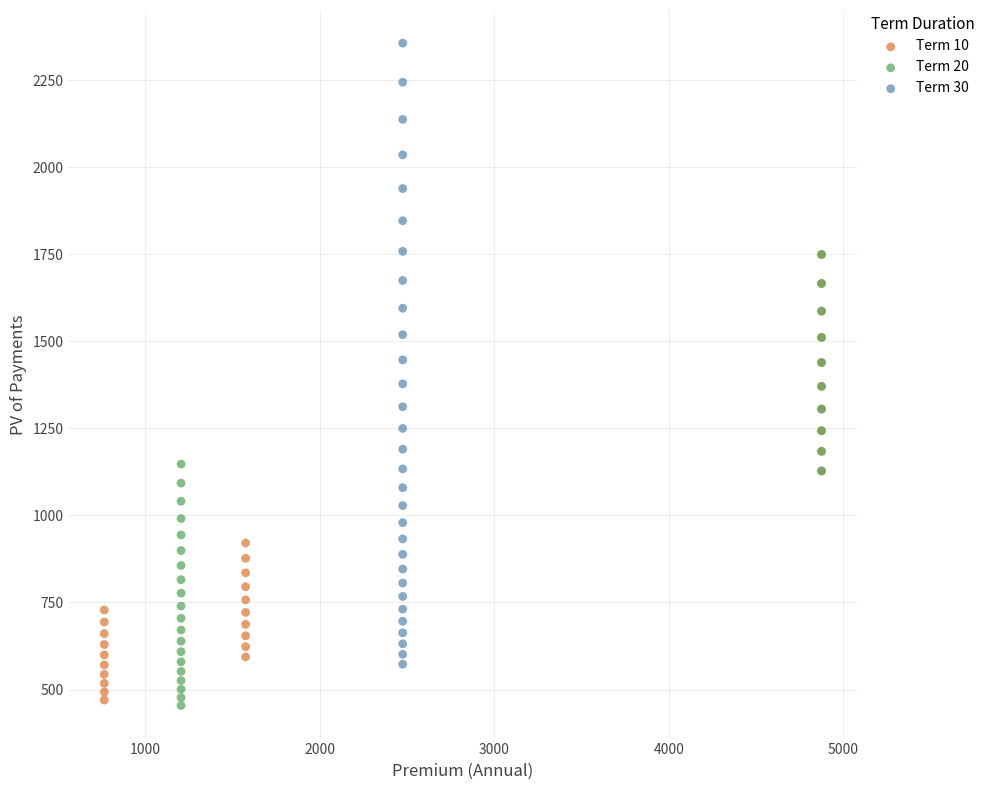

Which series reaches the maximum Y coordinate?

Term 30